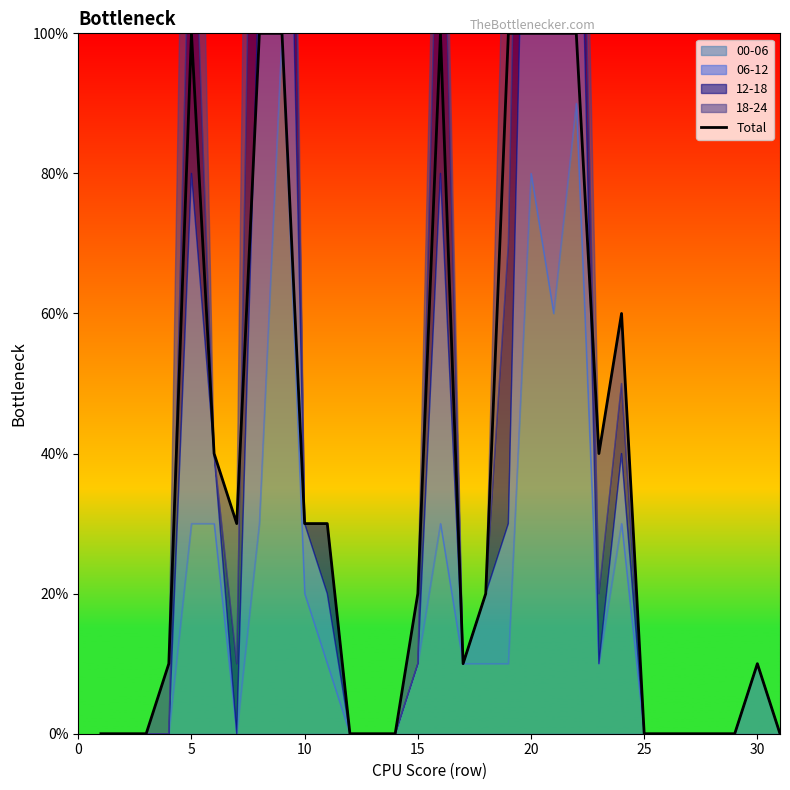

How many interior local peaks (higher than both neighbors) does the data have?

4